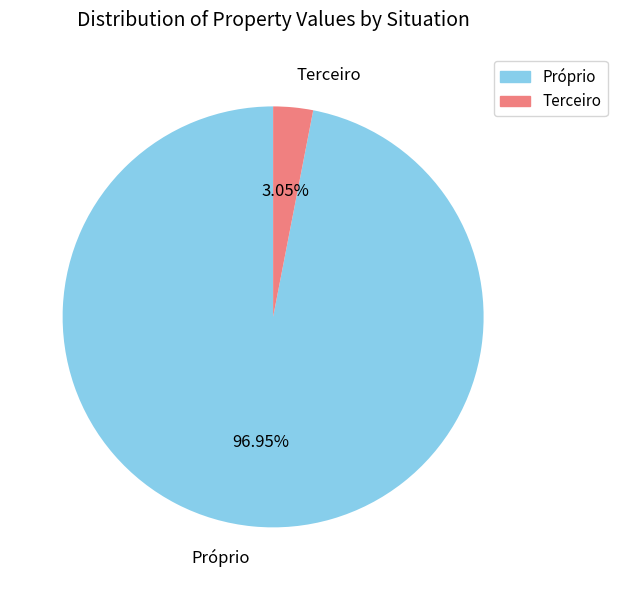

Combined, do Próprio and Terceiro account for over 50%?

Yes